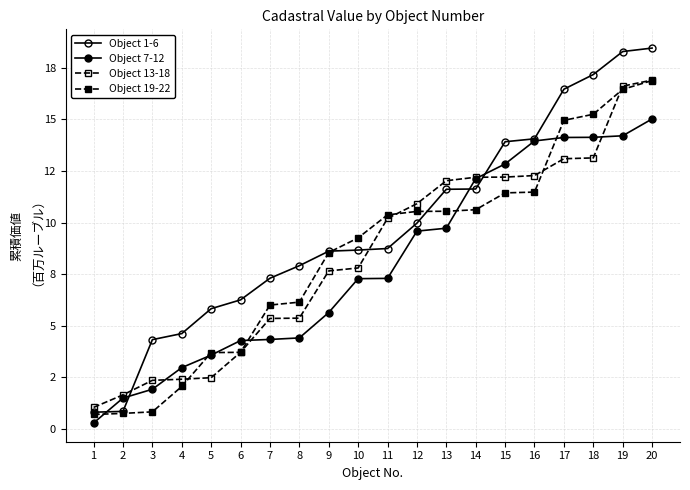

True or false: Object 13-18 has a value of 16.9 at 20.

True